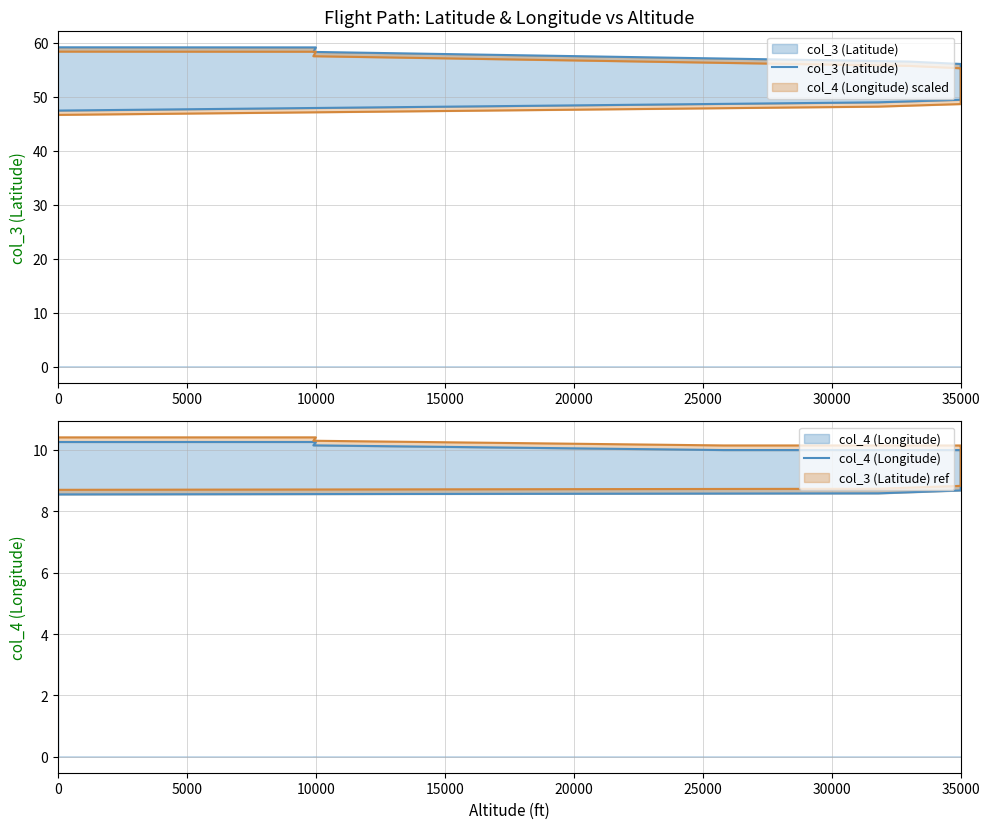

Is it true that col_4 (Longitude) equals 15.4 at 35000?

False